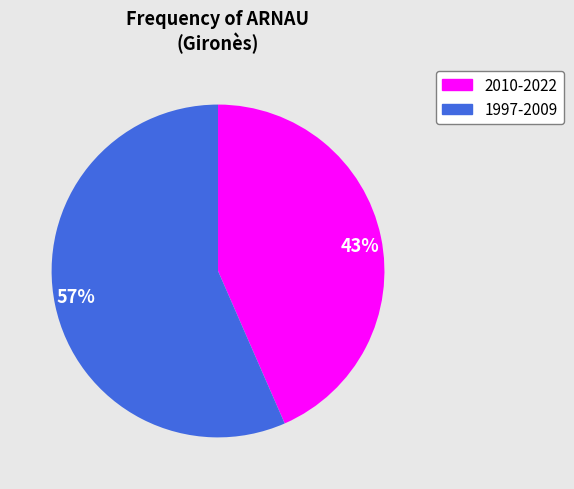

Rank the categories by value from lowest to highest.

43%, 57%